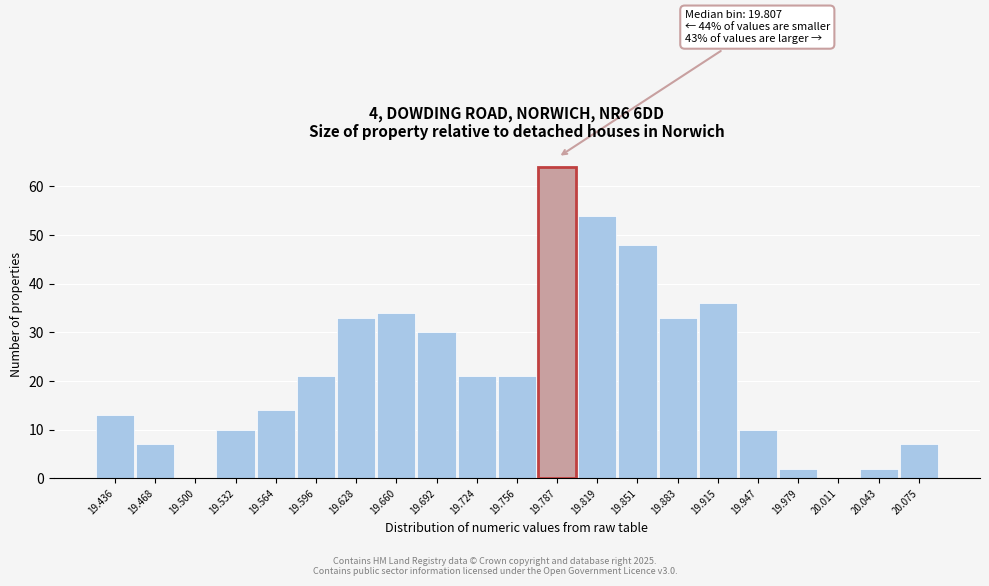

Reading right to left, transcribe all the data shown in this chart.

20.075=7	20.043=2	20.011=0	19.979=2	19.947=10	19.915=36	19.883=33	19.851=48	19.819=54	19.787=64	19.756=21	19.724=21	19.692=30	19.660=34	19.628=33	19.596=21	19.564=14	19.532=10	19.500=0	19.468=7	19.436=13